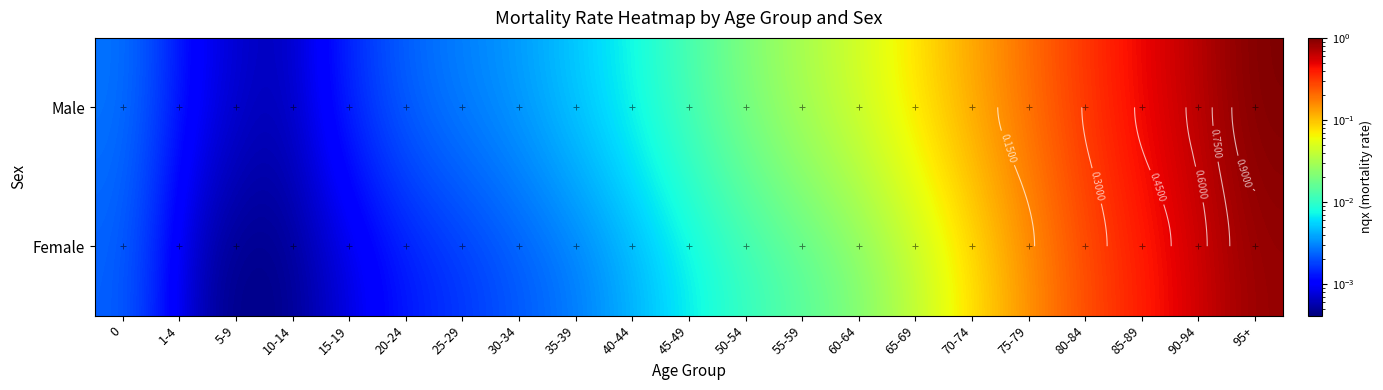

Which has a higher value, 10-14 or 85-89?

85-89